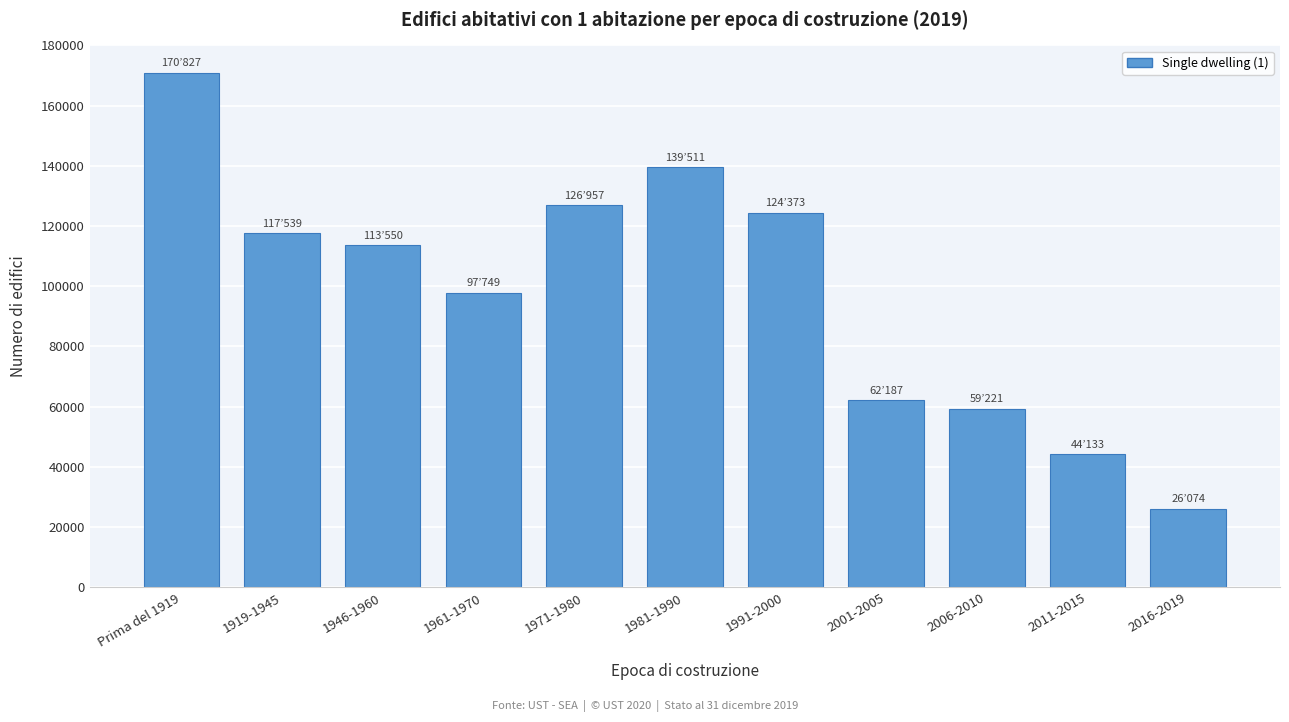

Reading left to right, extract all data points from this chart.

170827	117539	113550	97749	126957	139511	124373	62187	59221	44133	26074